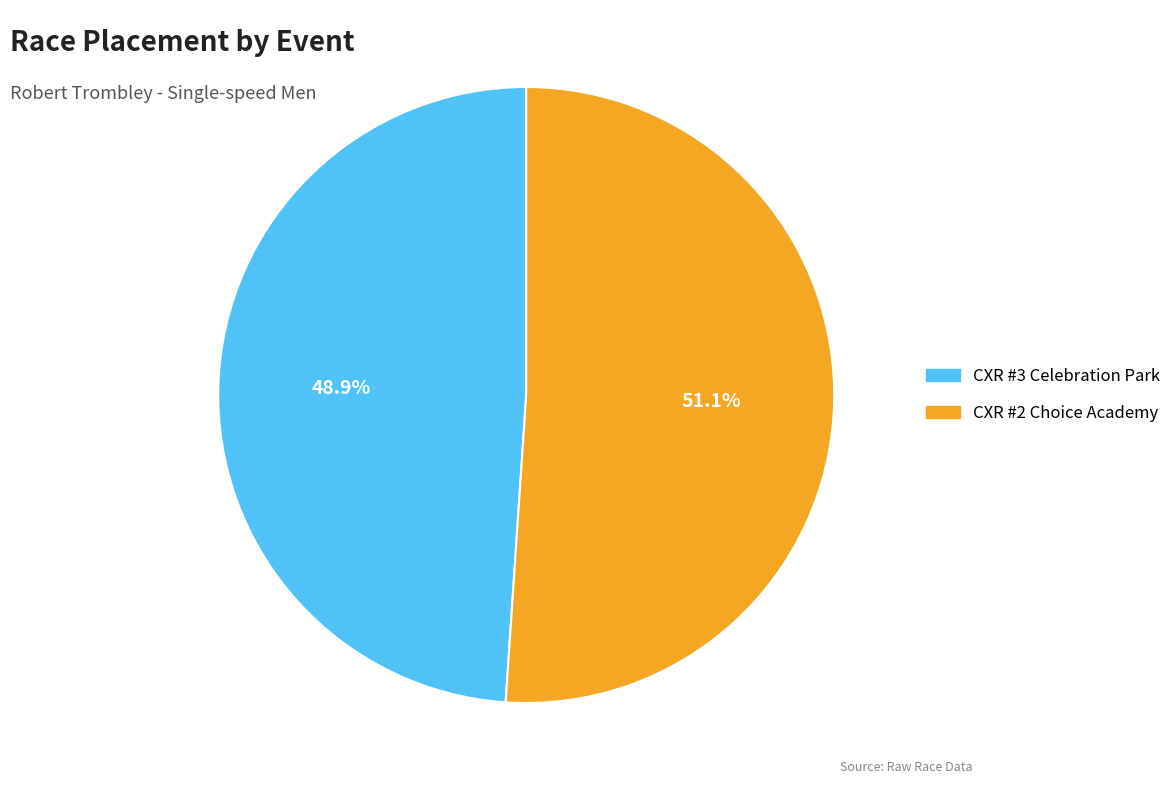

Count the number of slices in the pie.

2